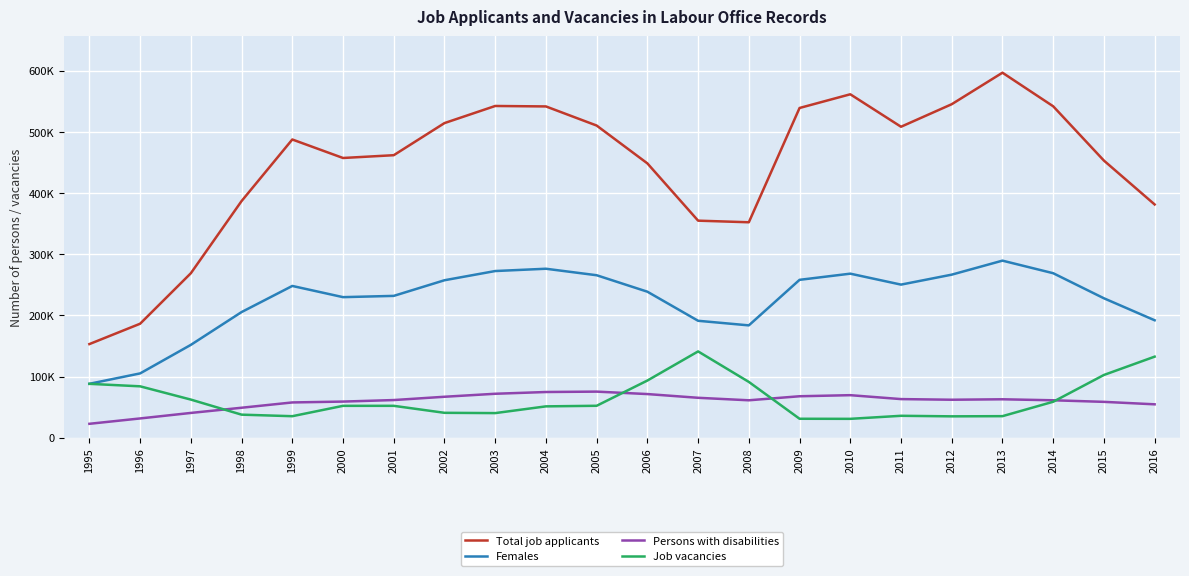

What is the spread (max minus min) of values at 2015?

394534